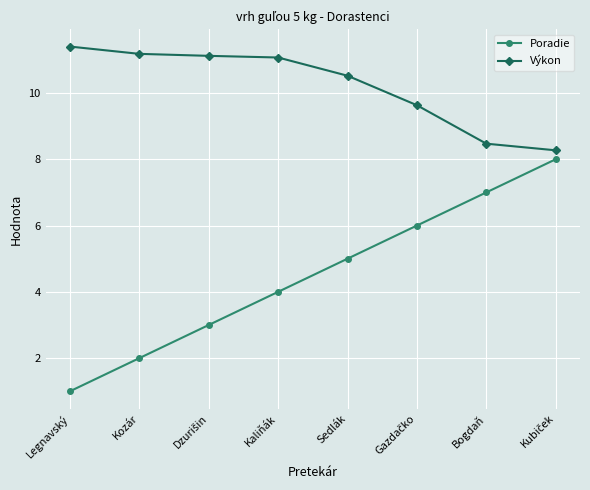

Read the Poradie value at Kozár.

2.0